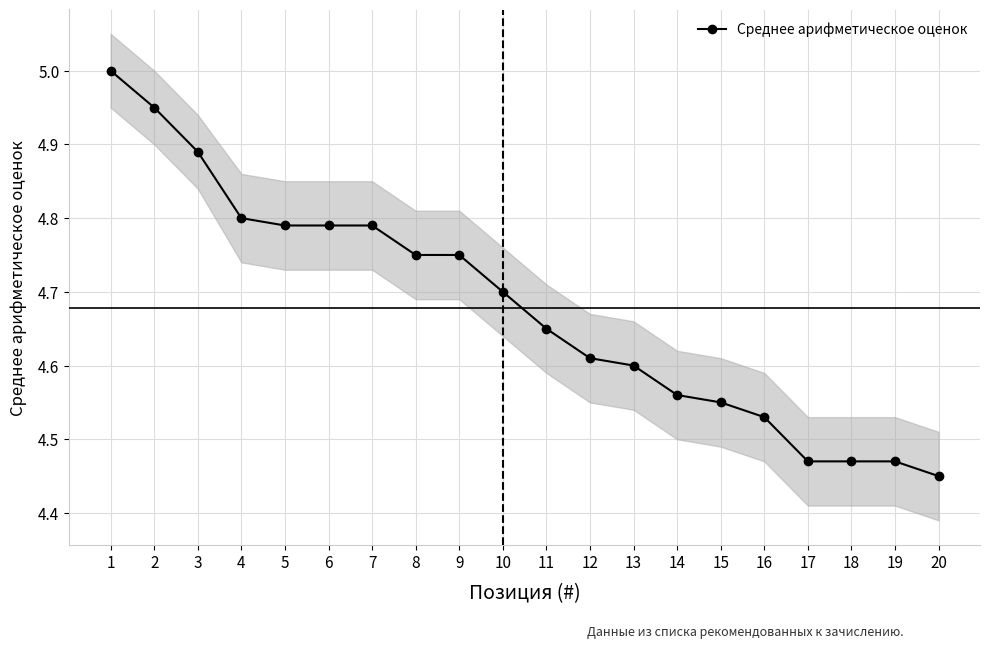

Rank the categories by value from lowest to highest.

20, 17, 18, 19, 16, 15, 14, 13, 12, 11, 10, 8, 9, 5, 6, 7, 4, 3, 2, 1